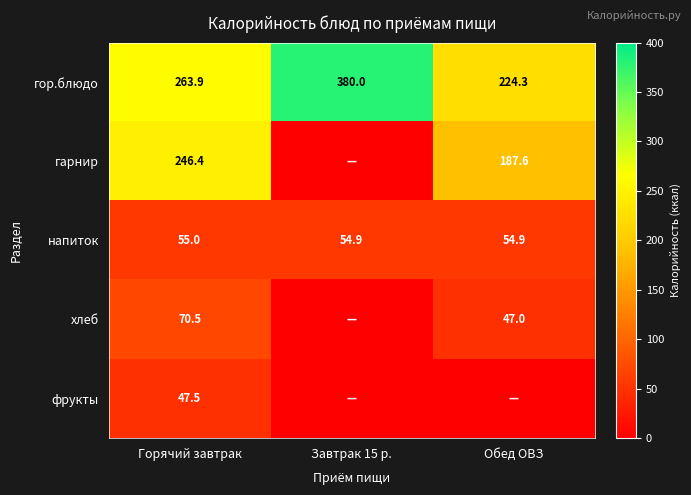

What is the average value of the напиток series?

54.9